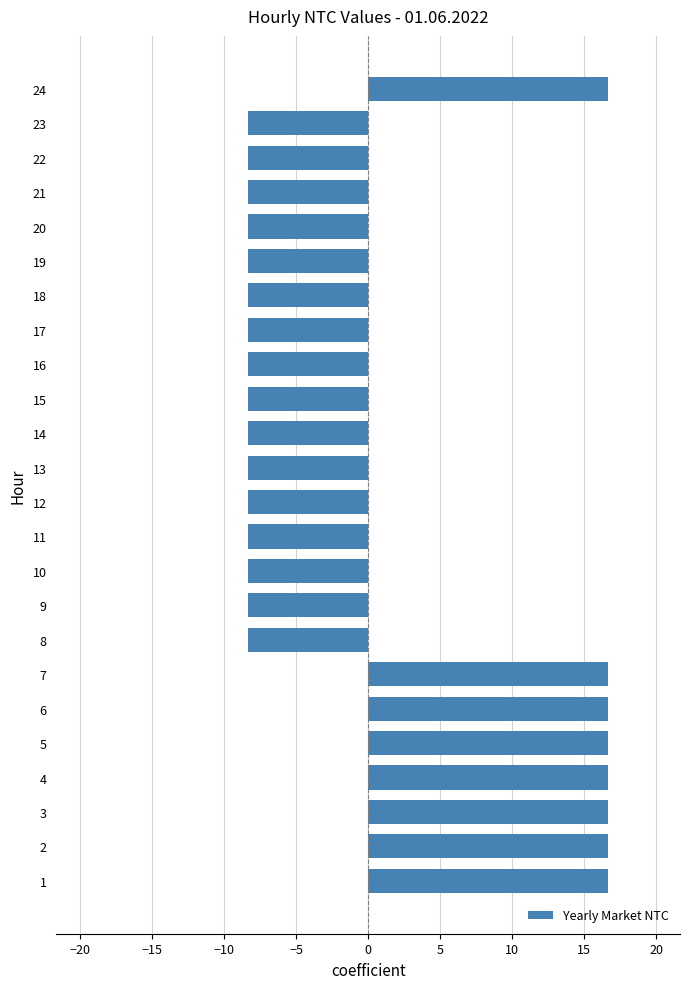

What is the difference between the values at 18 and 2?

25.0